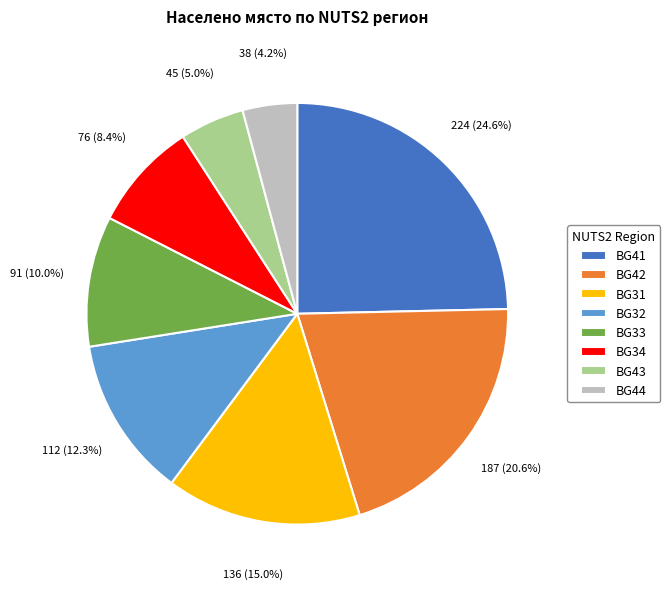

Count the number of slices in the pie.

8